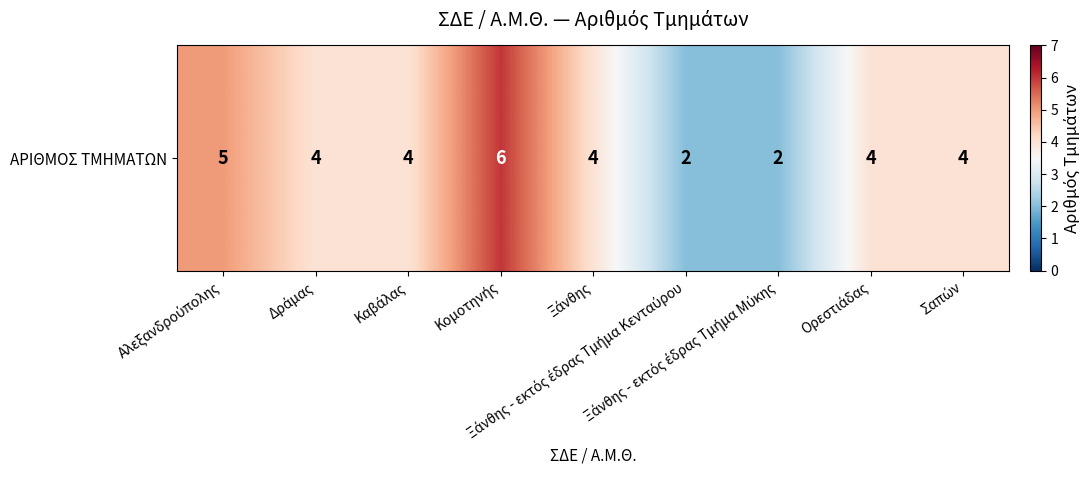

True or false: the data shows 5 at Αλεξανδρούπολης.

True